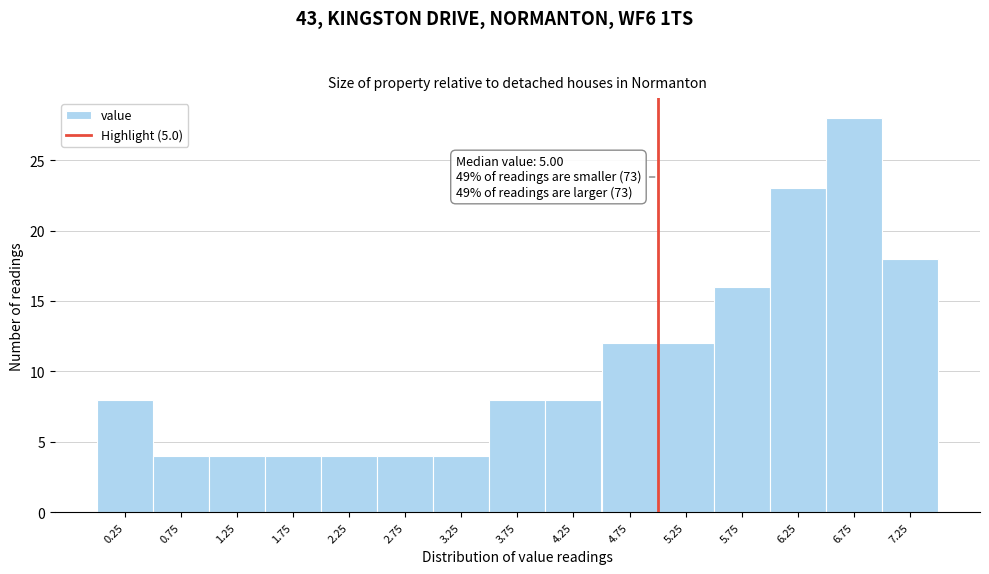

Over which range of the x-axis is the bar tallest?

6.5 to 7.0